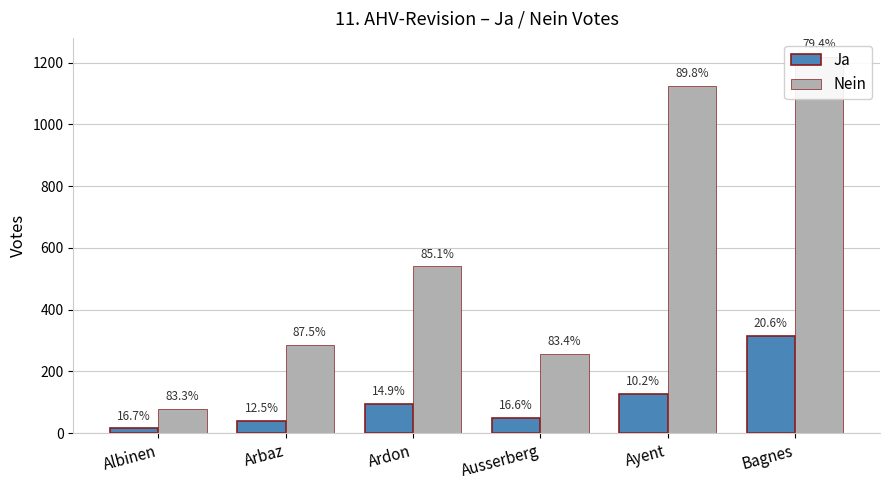

The value of Ja at Ausserberg is 51. True or false?

True